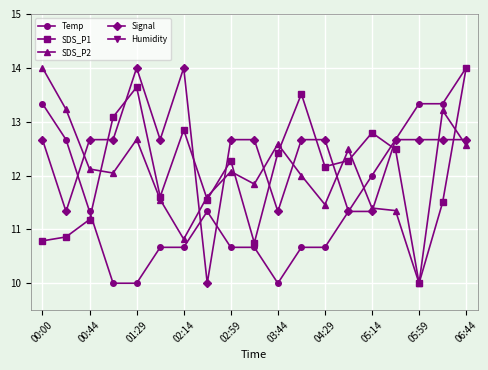

True or false: Signal has more than 0 points higher than both neighbors.

True